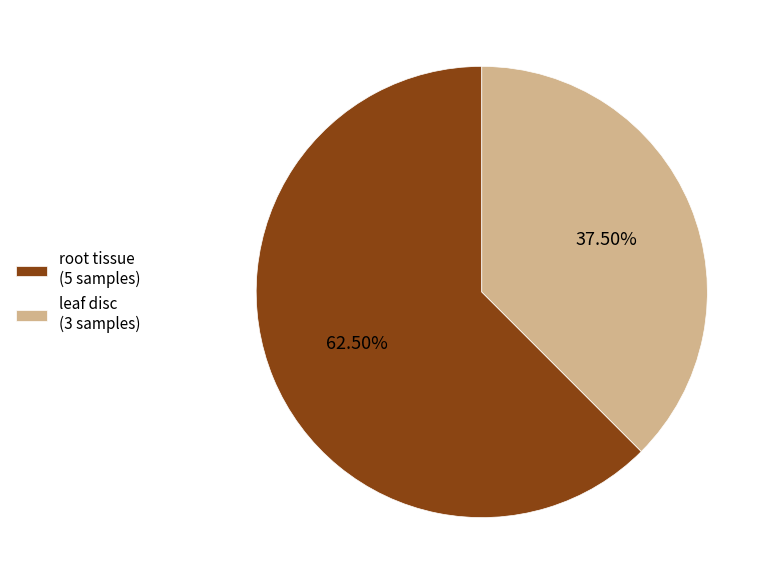

What is the ratio of the value at root tissue (5 samples) to the value at leaf disc (3 samples)?

1.7